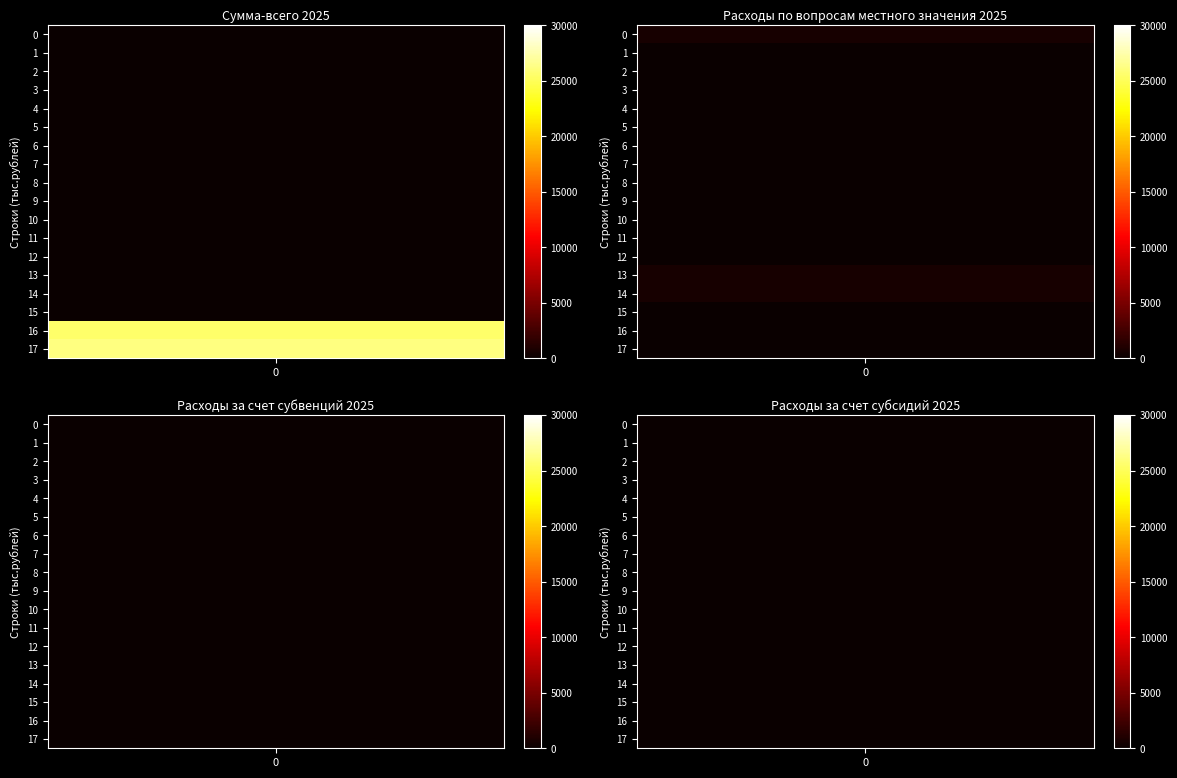

True or false: НАЦИОНАЛЬНАЯ ЭКОНОМИКА has a value of 0.0 at 3.

True